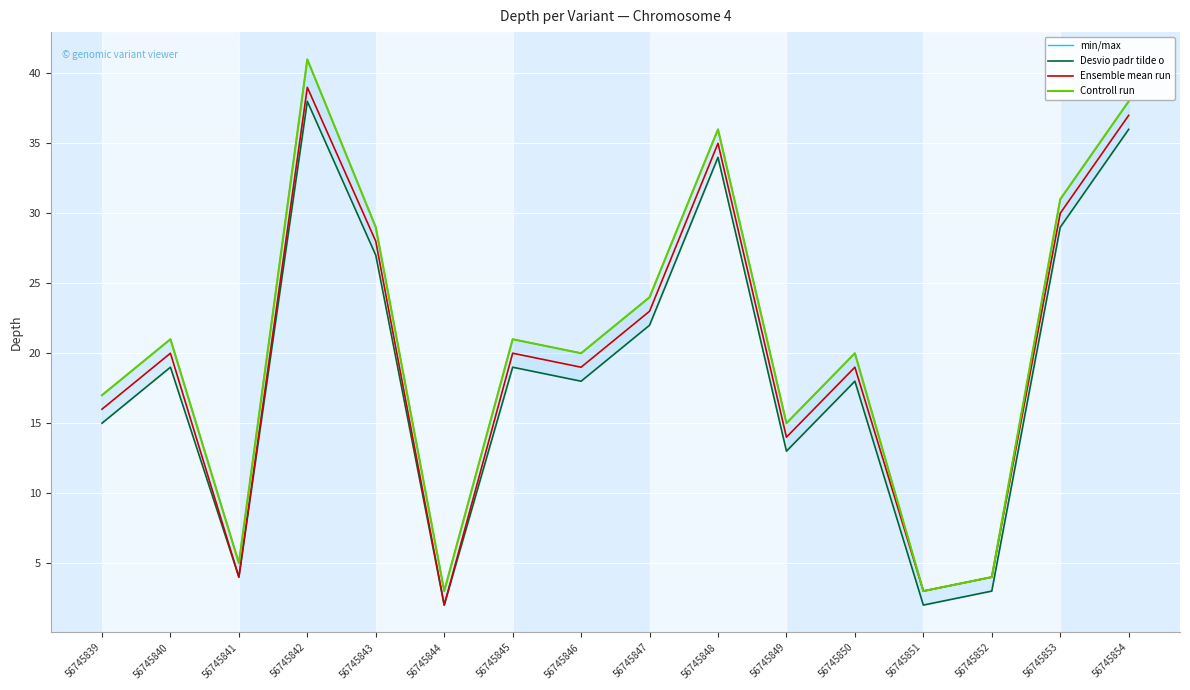

Which label corresponds to the smallest value in the chart?

56745844